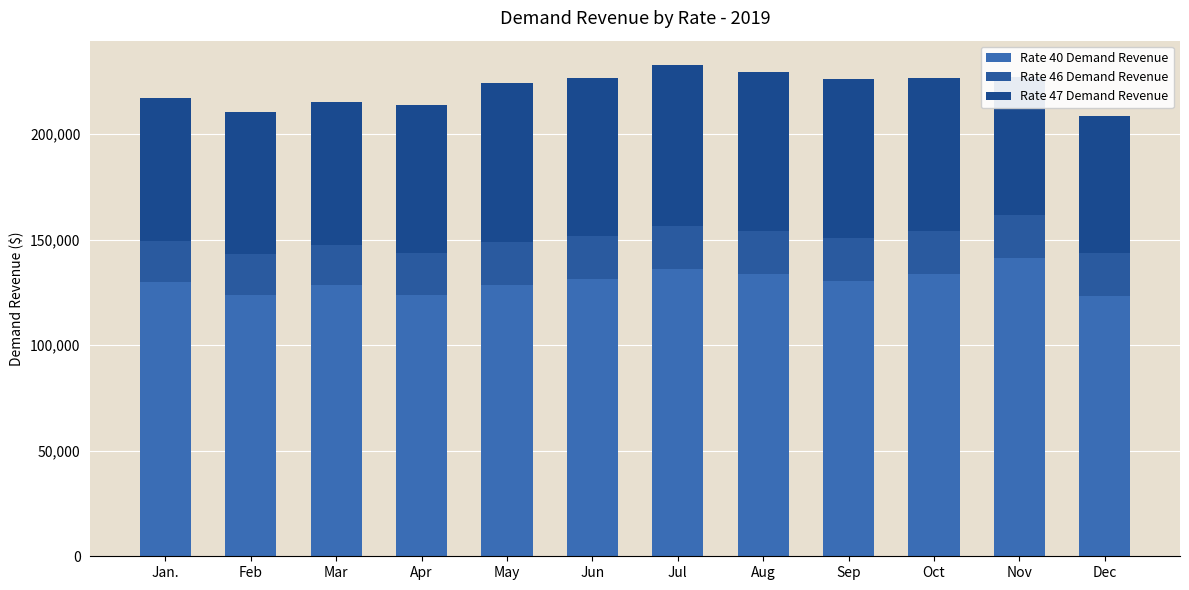

Does the chart contain any negative values?

No